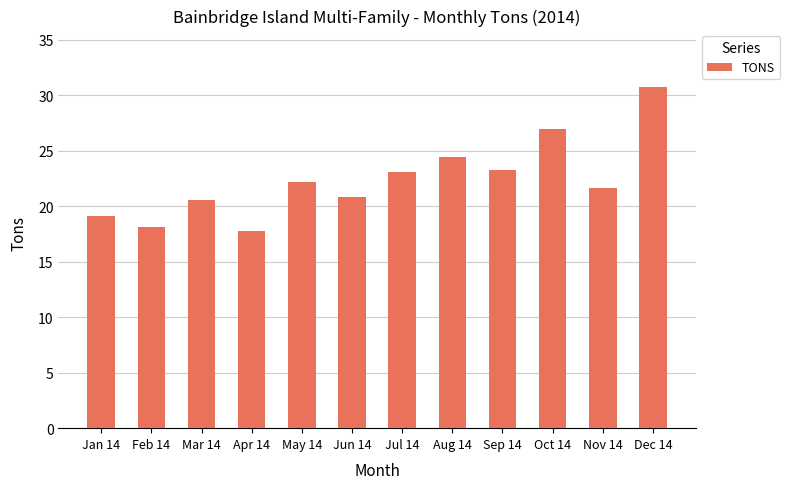

Which label corresponds to the largest value in the chart?

Dec 14